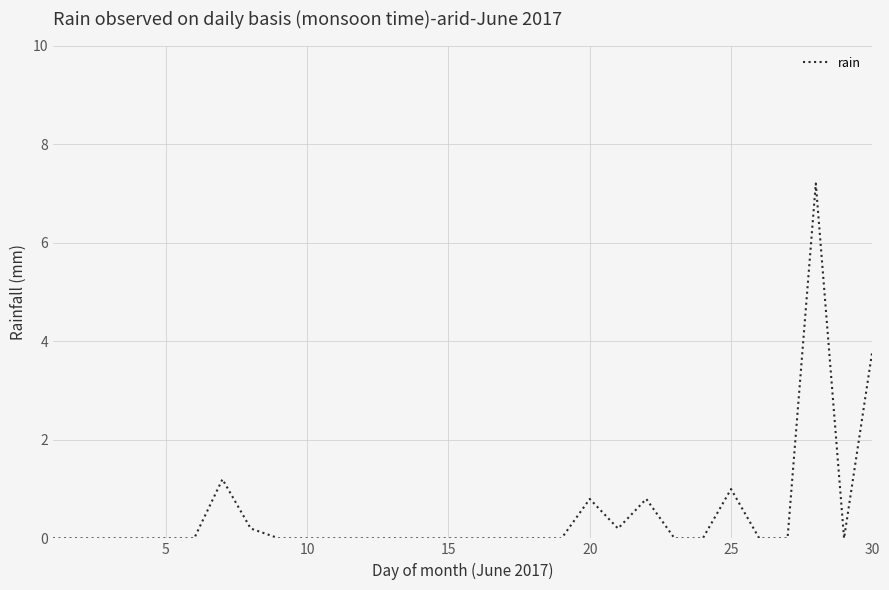

How many lines are shown in the chart?

1